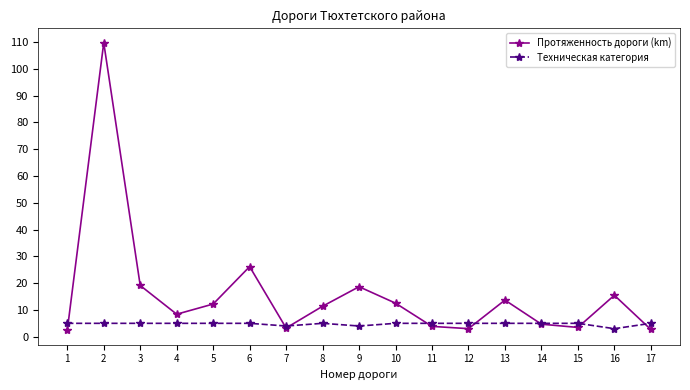

How many data points in Протяженность дороги (km) are less than 11?

8